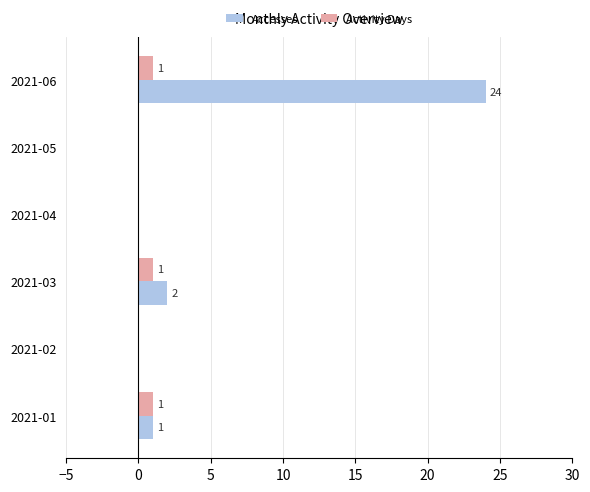

What is the maximum value for Accesses?

24